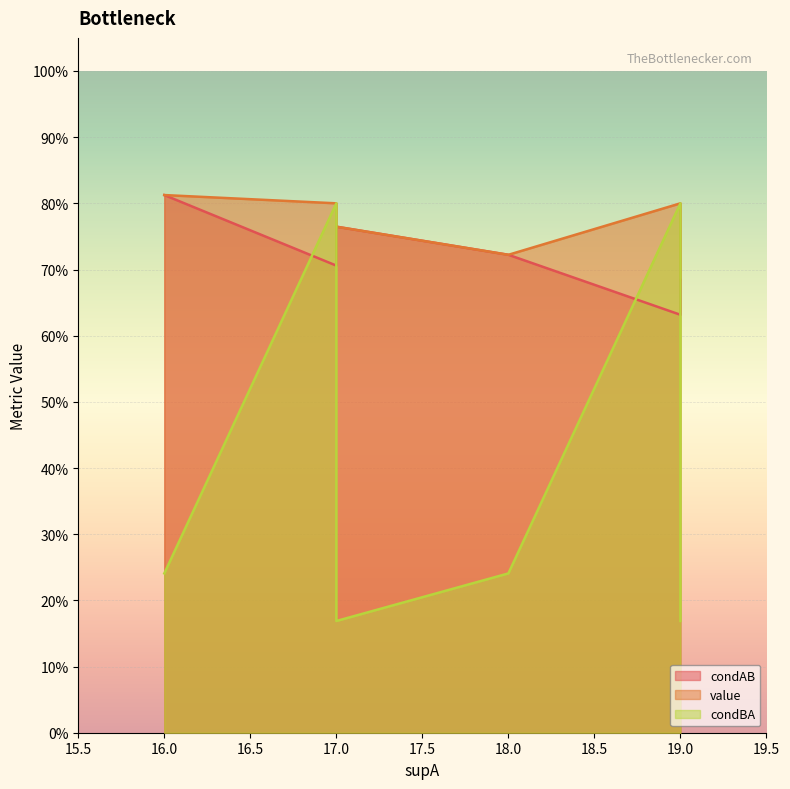

True or false: condBA and condAB cross at least once.

True